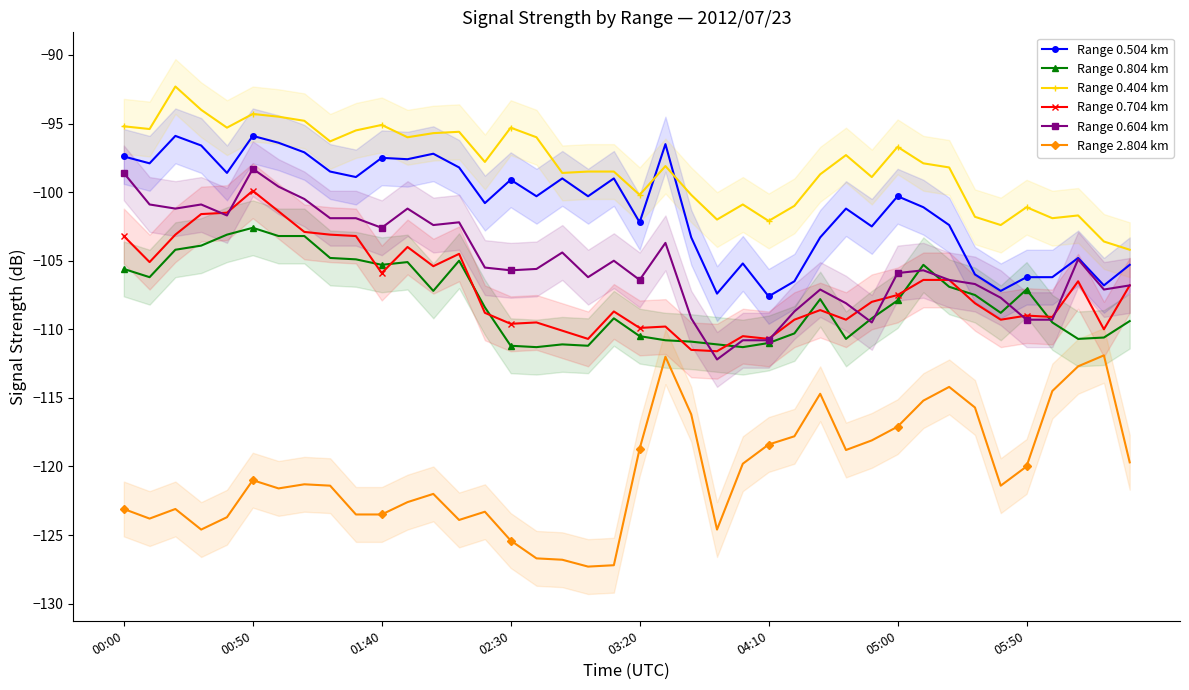

True or false: Range 2.804 km and Range 0.604 km cross at least once.

False